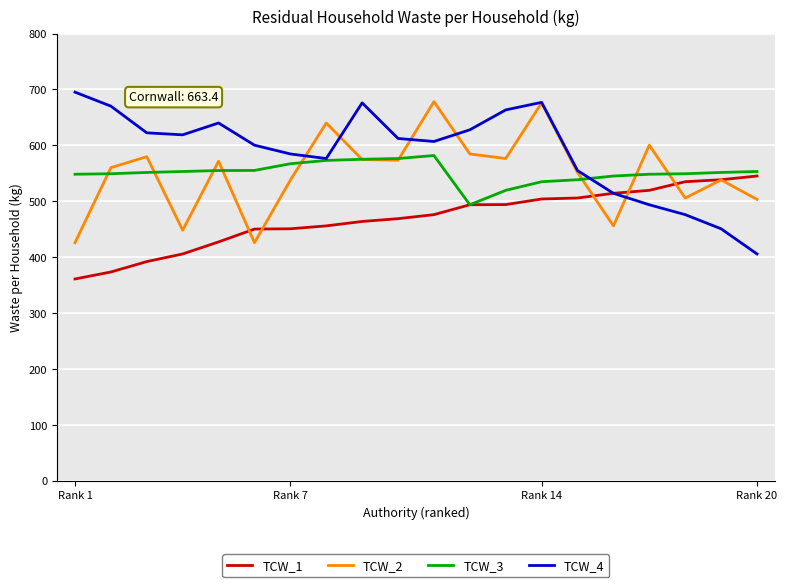

What is the lowest value of the TCW_3 series?

493.7